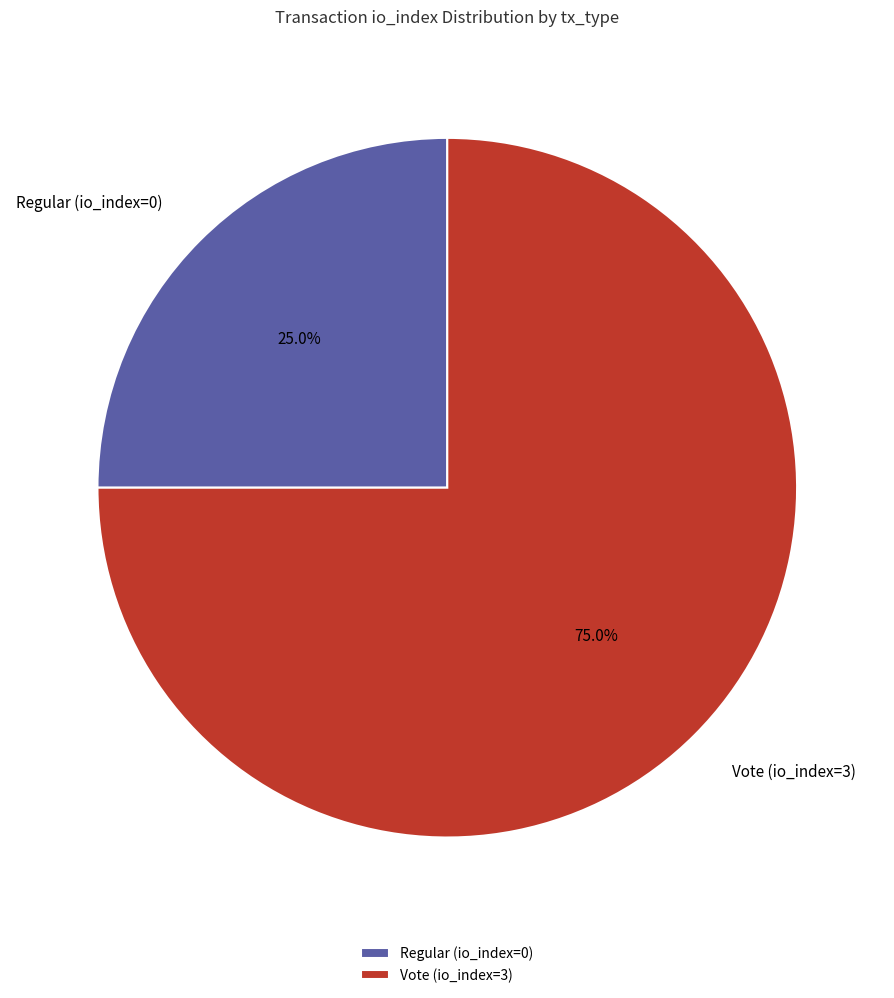

What is the smallest slice in the pie chart?

Regular (io_index=0)